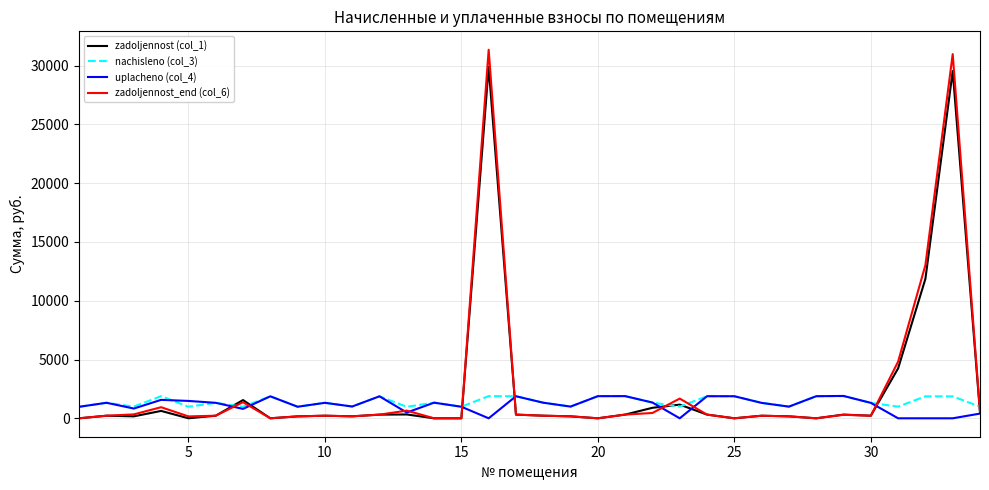

Which series has the widest spread of values?

zadoljennost_end (col_6)